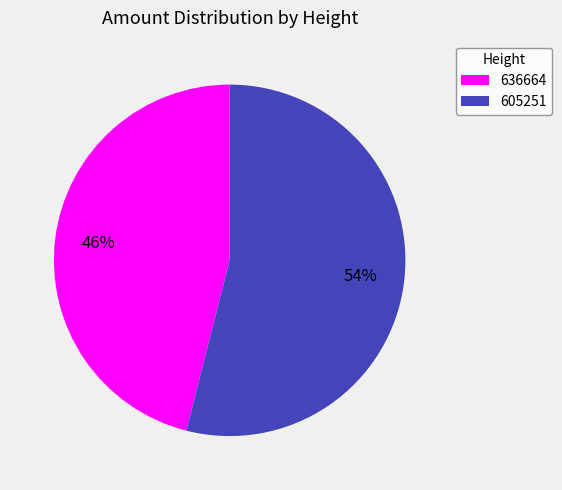

Count the number of slices in the pie.

2